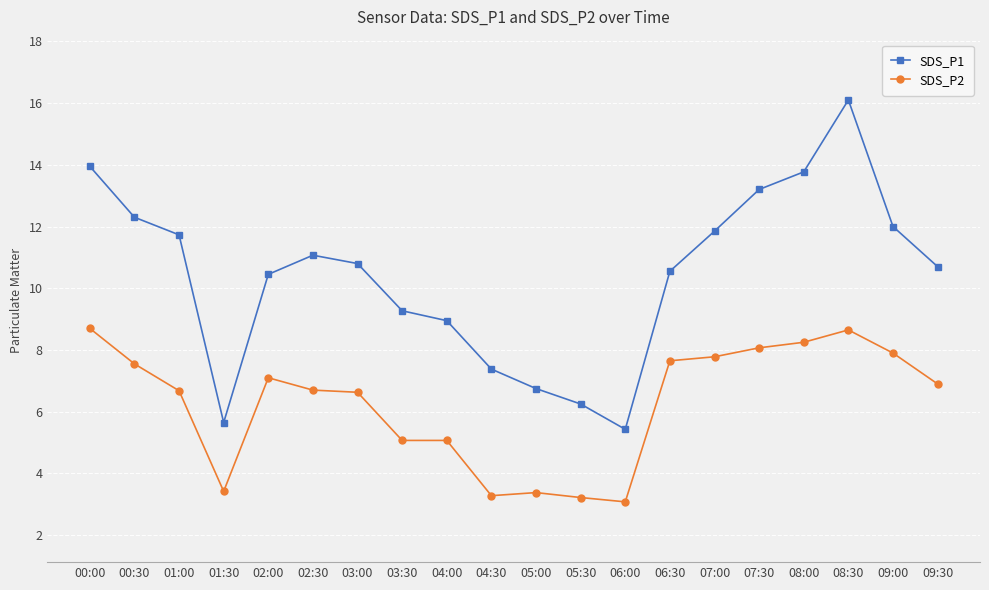

True or false: SDS_P2 has a value of 8.7 at 04:00.

False